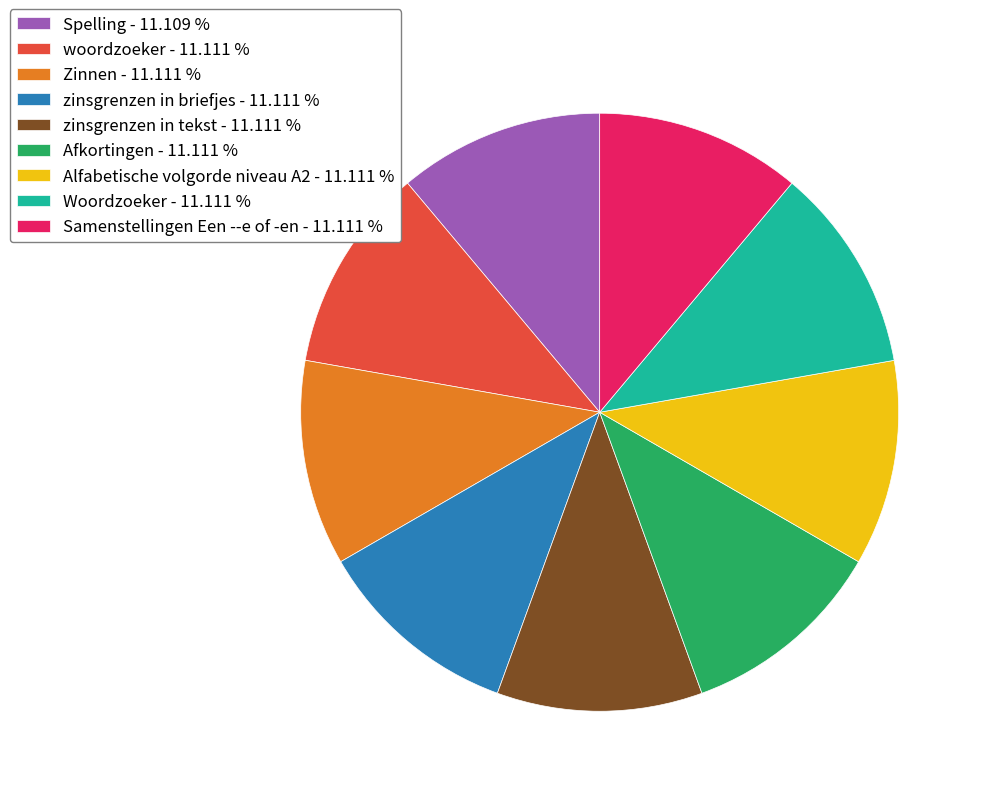

What is the ratio of the value at zinsgrenzen in tekst - 11.111 % to the value at Samenstellingen Een --e of -en - 11.111 %?

1.0